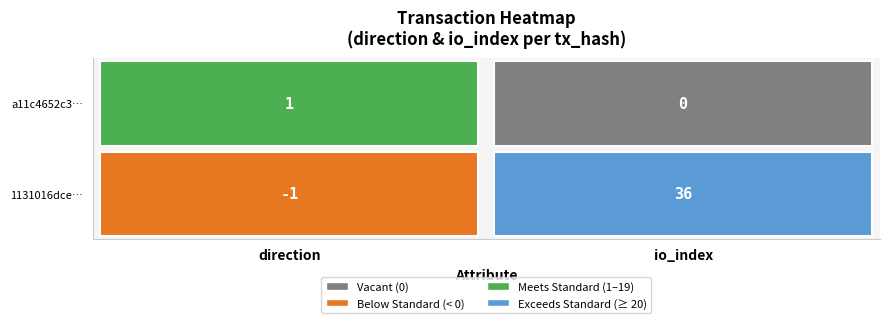

Which series has the largest range (max minus min)?

1131016dce4458b22f28a42e459df514c78808e